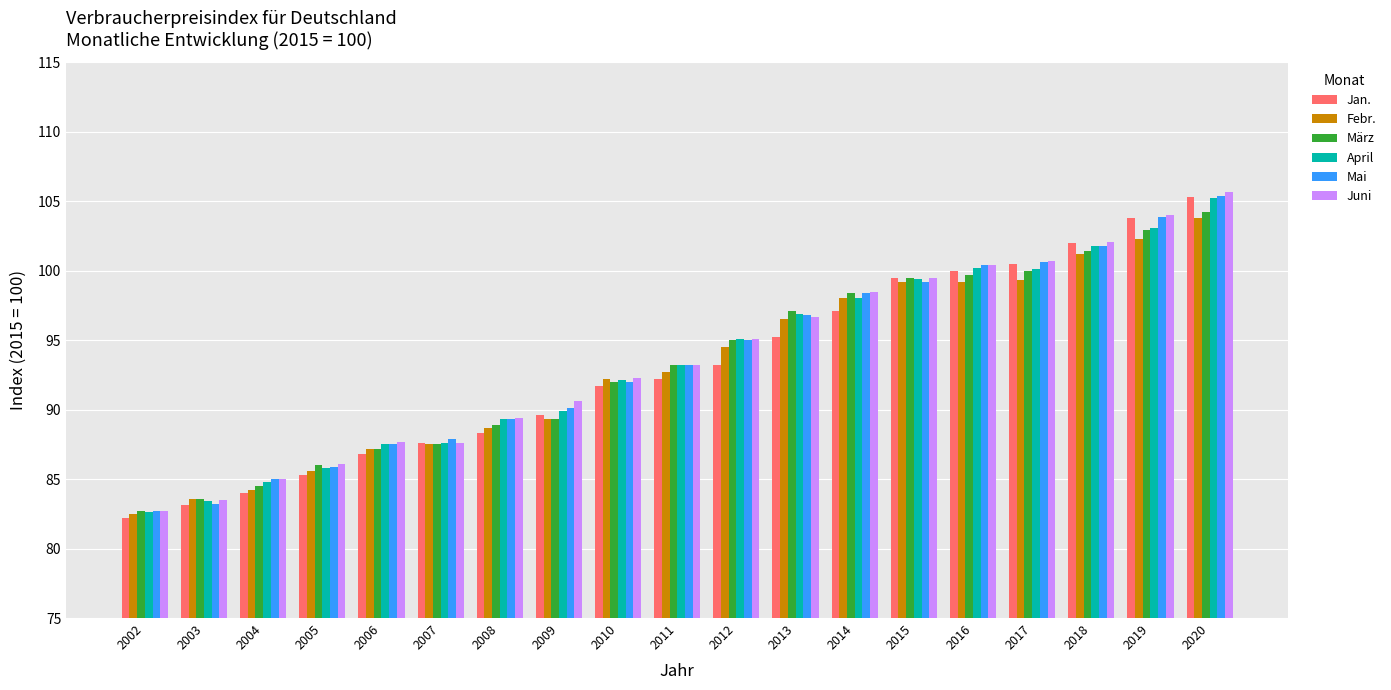

At which category is the sum across all series the highest?

2020